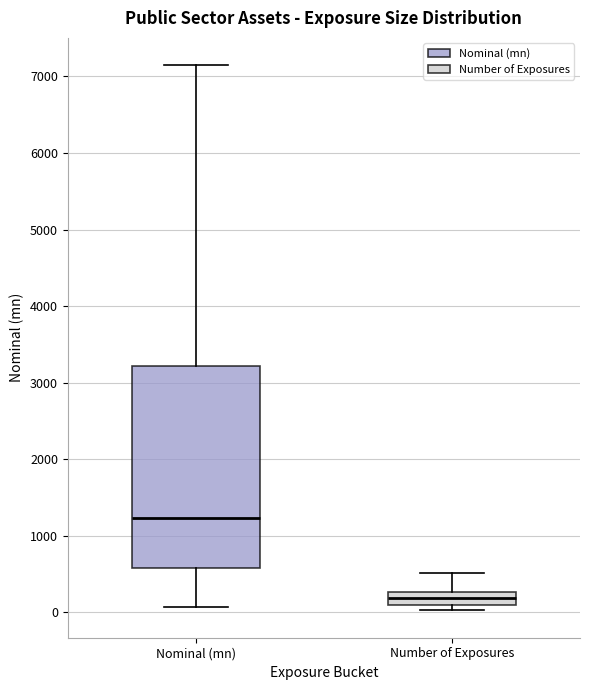

Which box has the lowest median line?

Number of Exposures